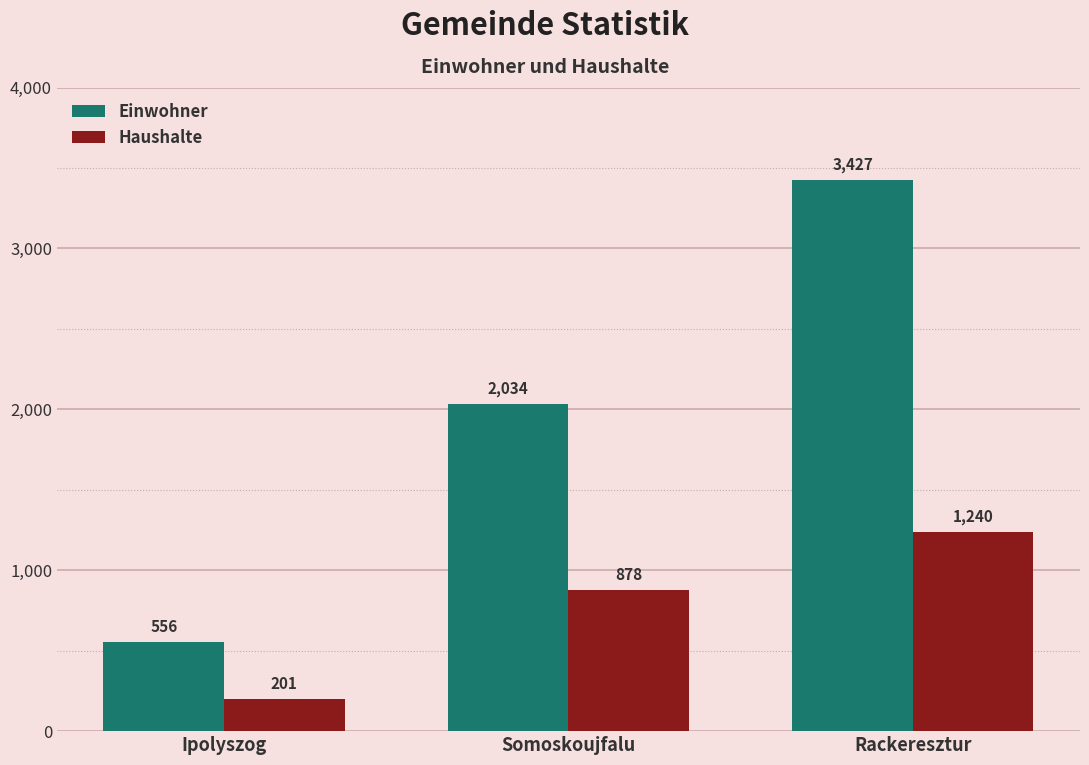

What position from the left is Ipolyszog?

1